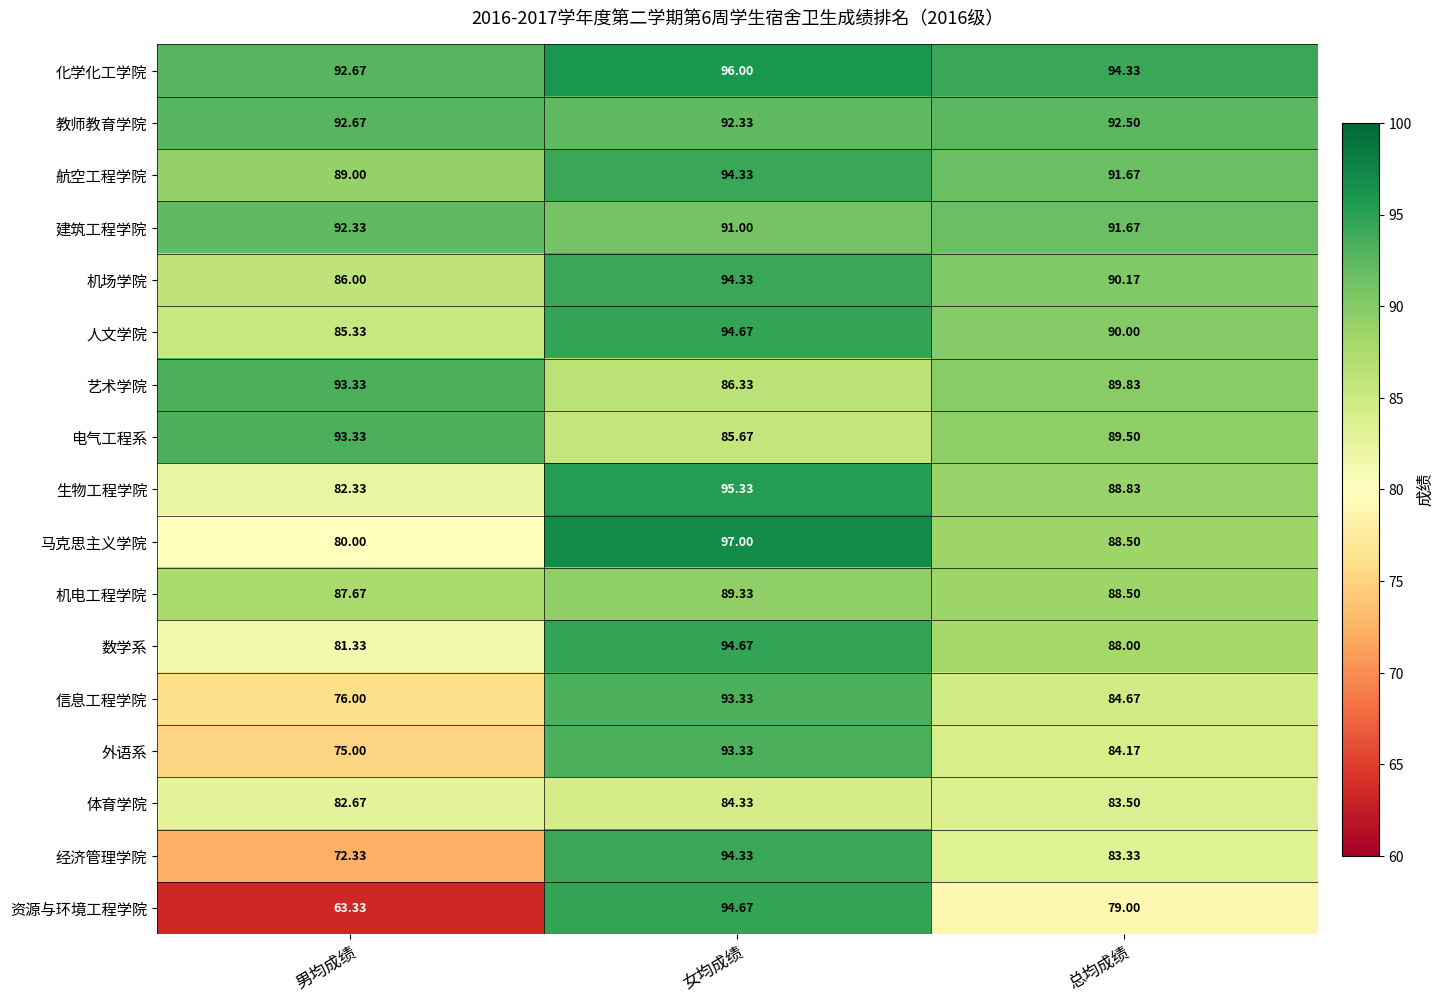

At which label does 电气工程系 first exceed 89?

男均成绩